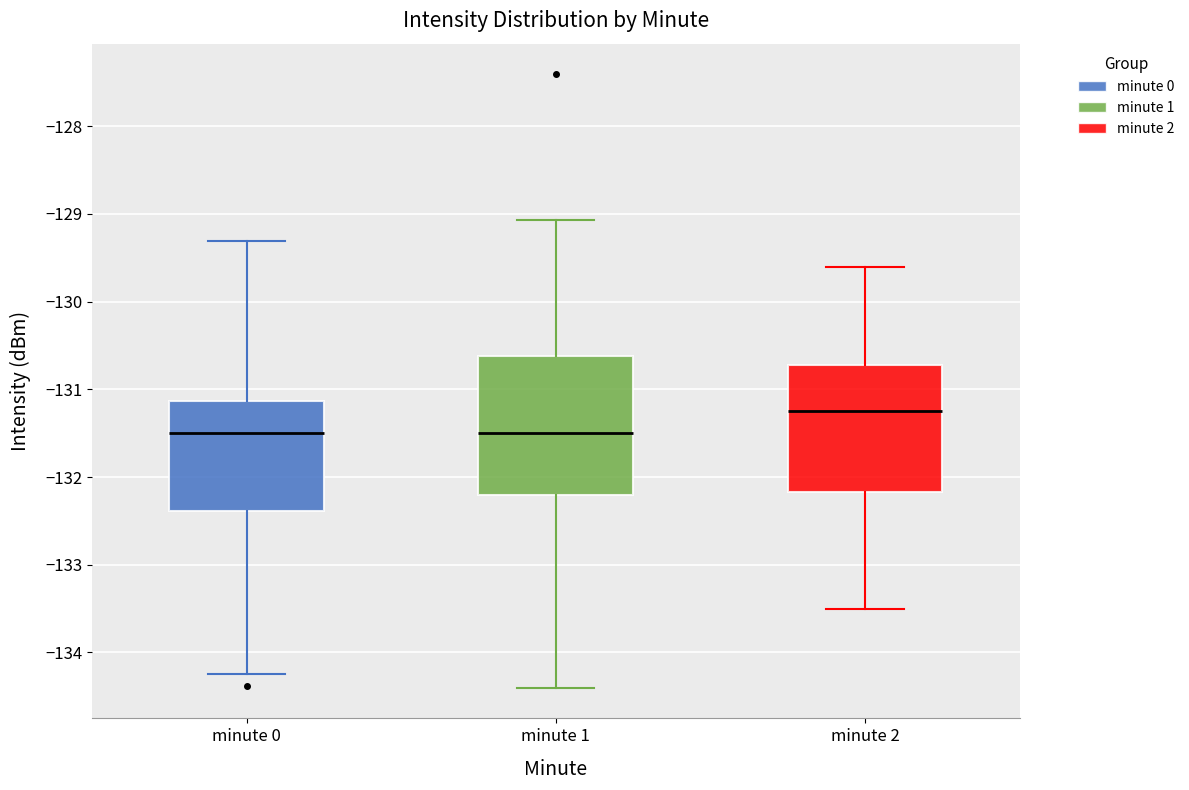

Comparing the boxes themselves (not the whiskers), which one is the tallest?

minute 1